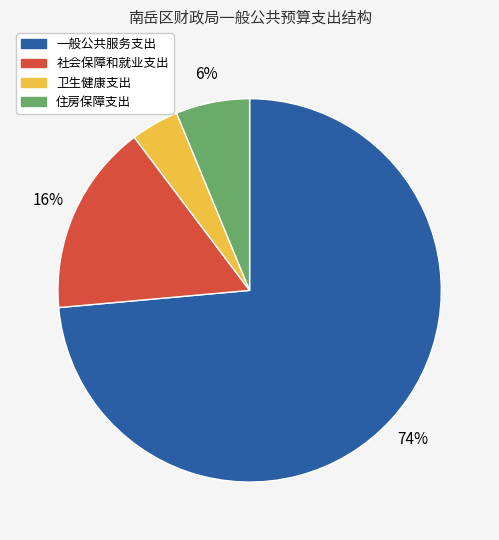

Which has a higher value, 住房保障支出 or 卫生健康支出?

住房保障支出